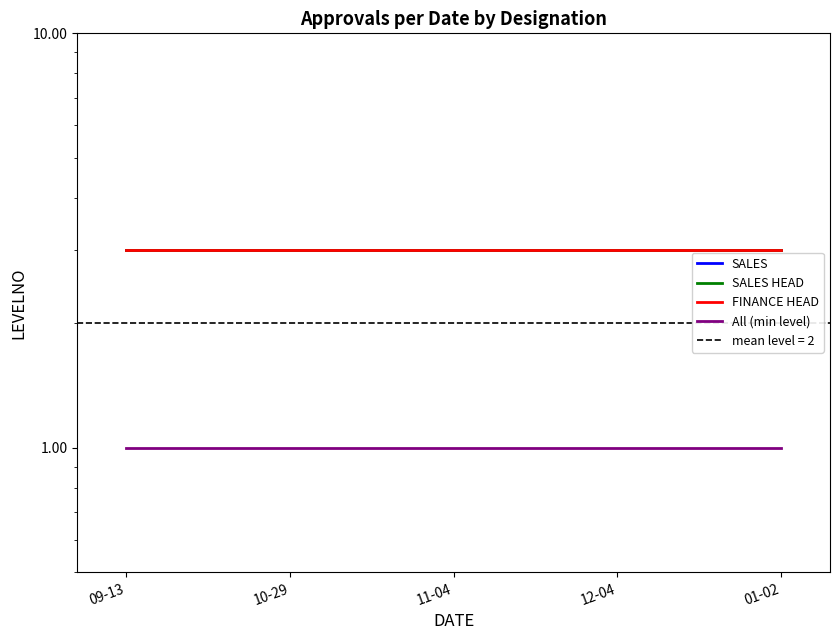

What is the label of the 4th point from the right?

10-29